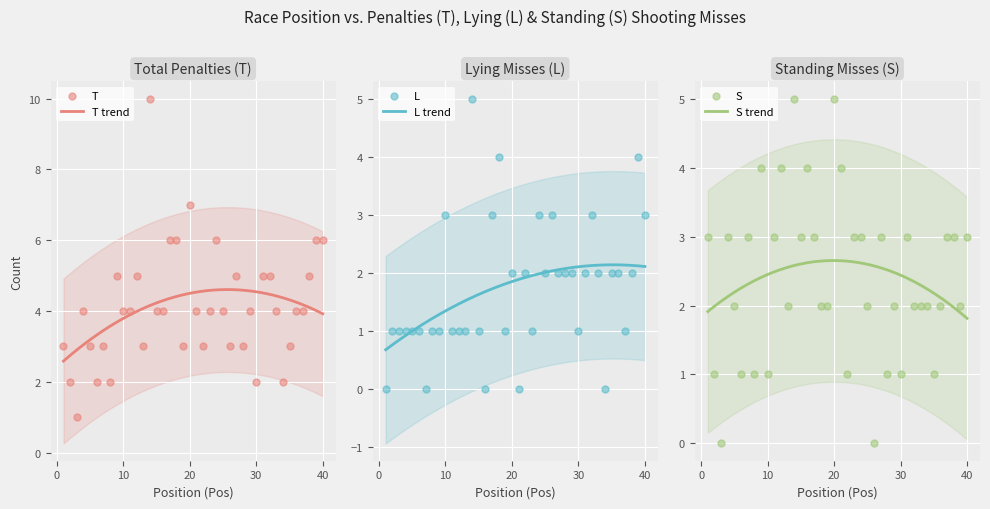

Which series has the largest Y range (max minus min)?

T